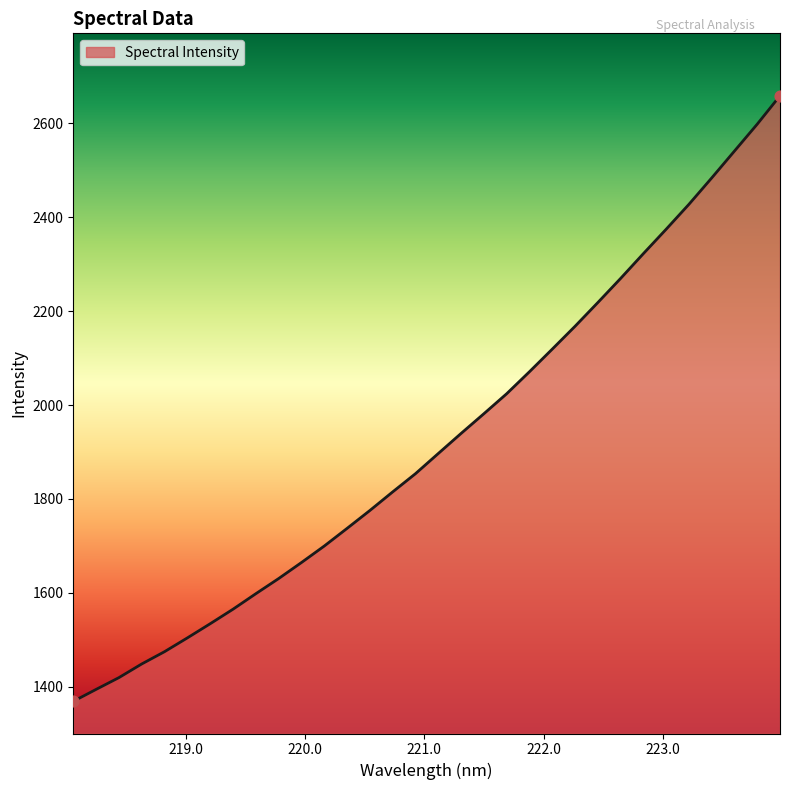

What is the smallest value displayed?

1369.1